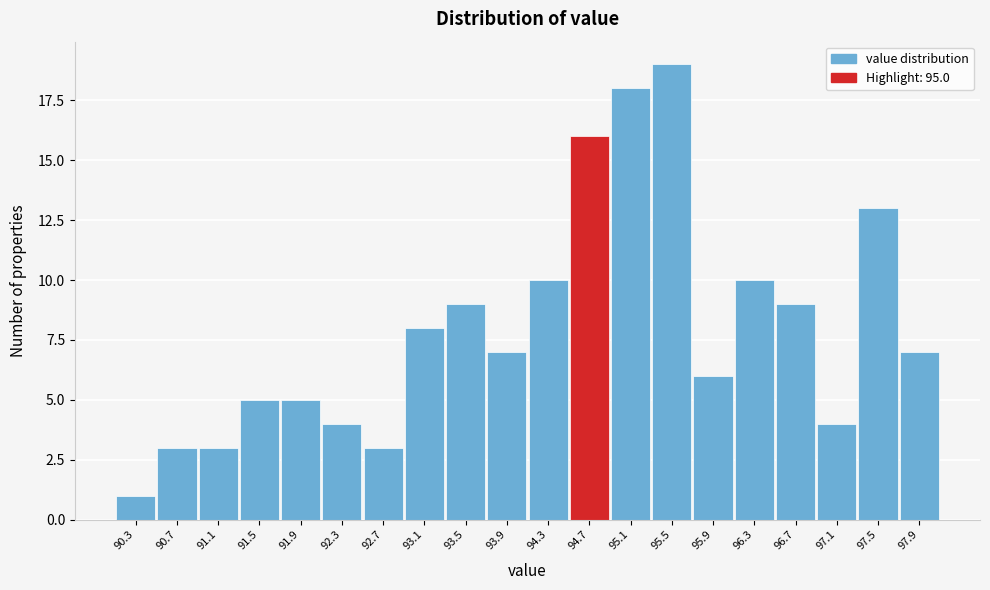

Reading right to left, extract all data points from this chart.

97.9=7	97.5=13	97.1=4	96.7=9	96.3=10	95.9=6	95.5=19	95.1=18	94.7=16	94.3=10	93.9=7	93.5=9	93.1=8	92.7=3	92.3=4	91.9=5	91.5=5	91.1=3	90.7=3	90.3=1